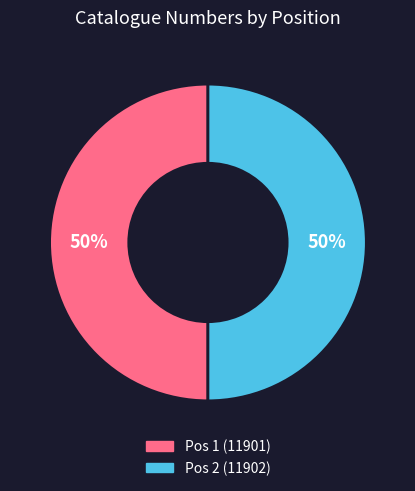

To the nearest percent, what percentage of the pie is Pos 2 (11902)?

50%